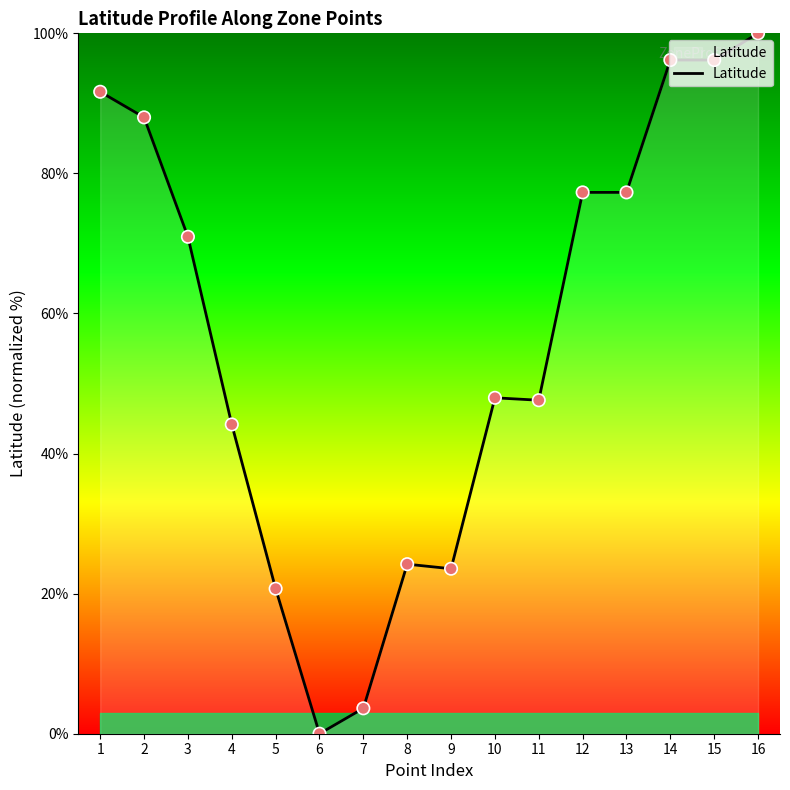

What is the ratio of the value at 3 to the value at 12?

0.9